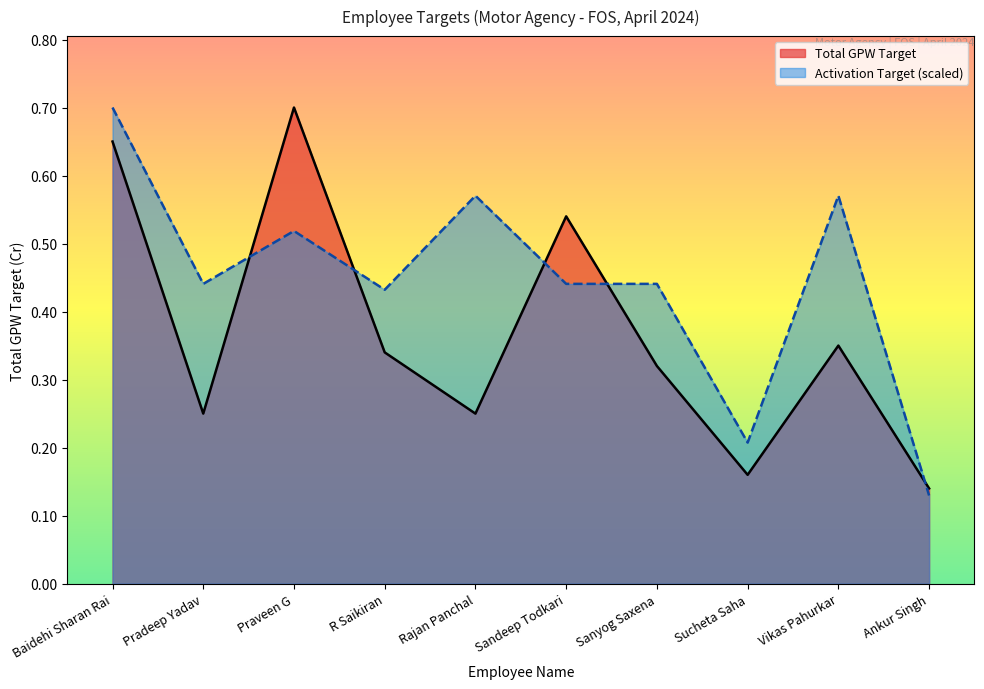

What is the sum of the Total GPW Target values at Sandeep Todkari and Pradeep Yadav?

0.8